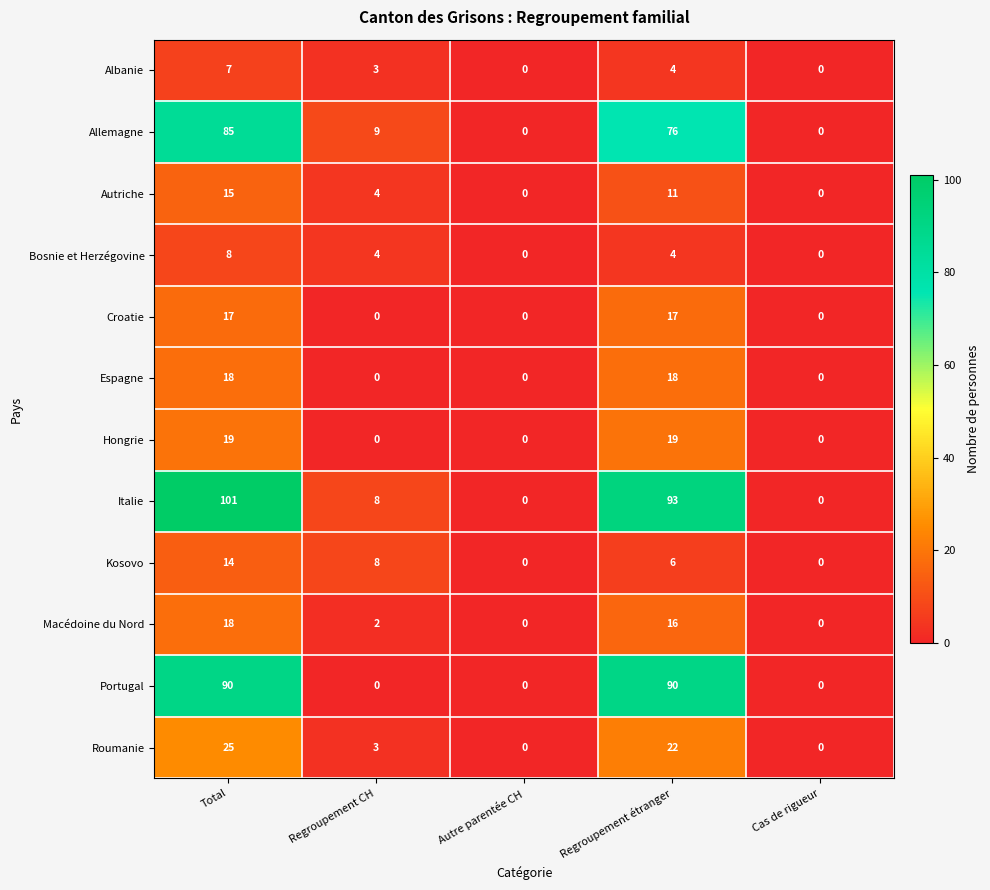

What is the greatest value displayed?

101